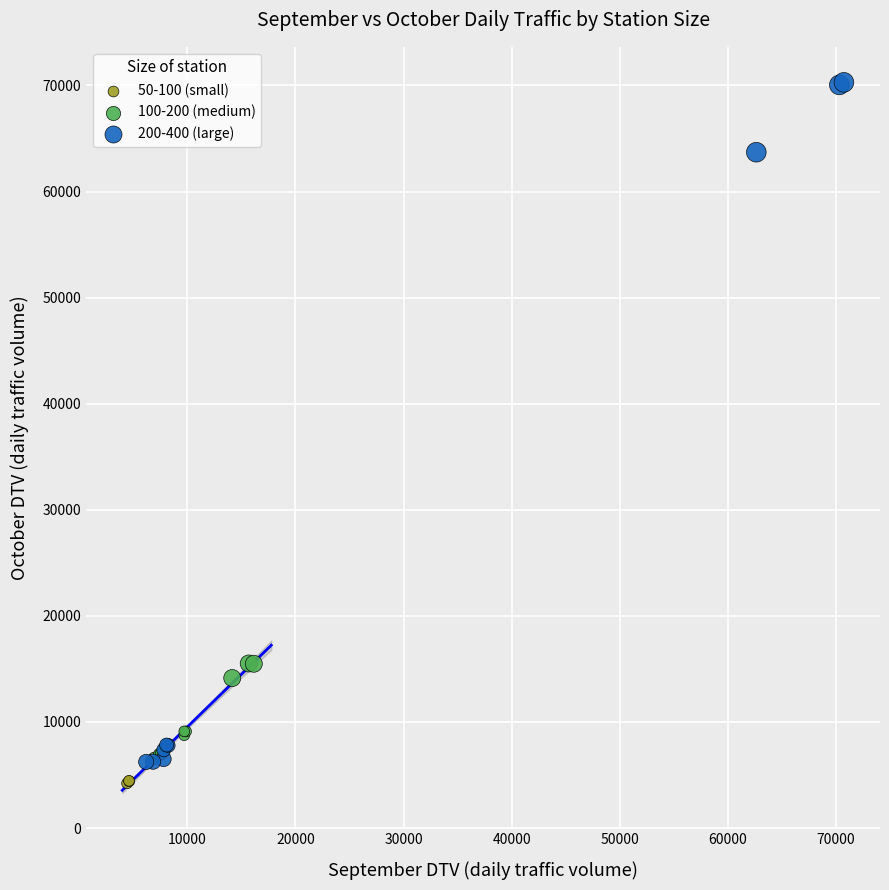

Which series contains the highest Y value?

200-400 (large)